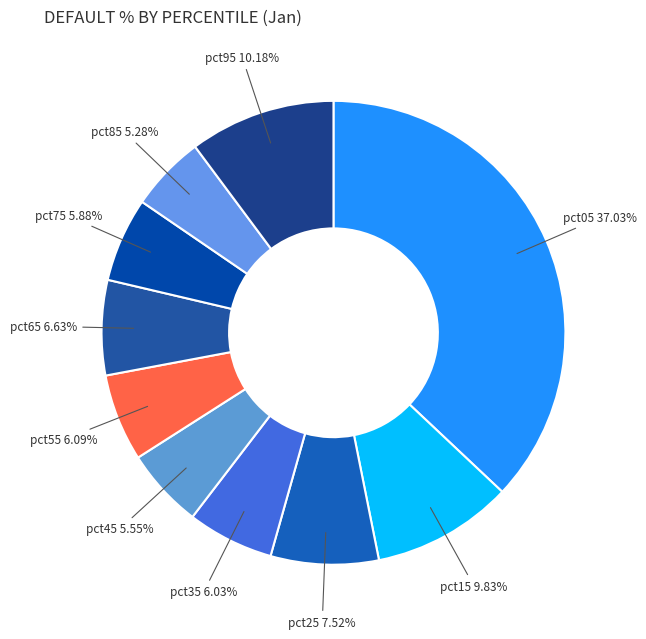

Does any single category account for the majority?

No